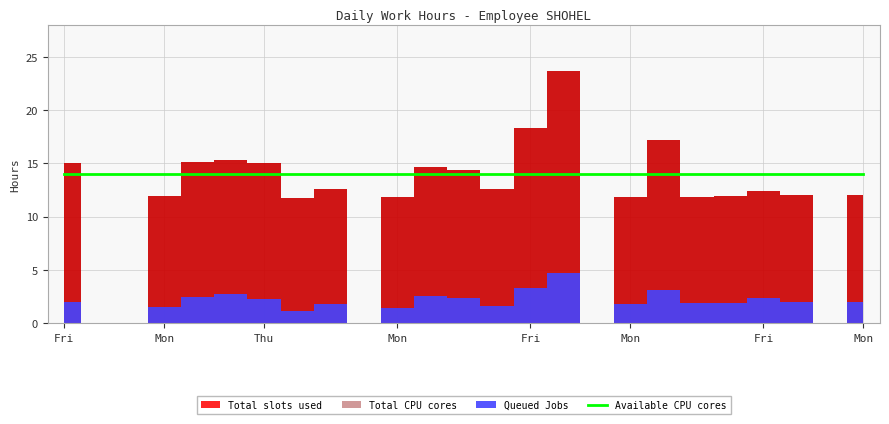

Which has a higher value, 19 or 10?

19